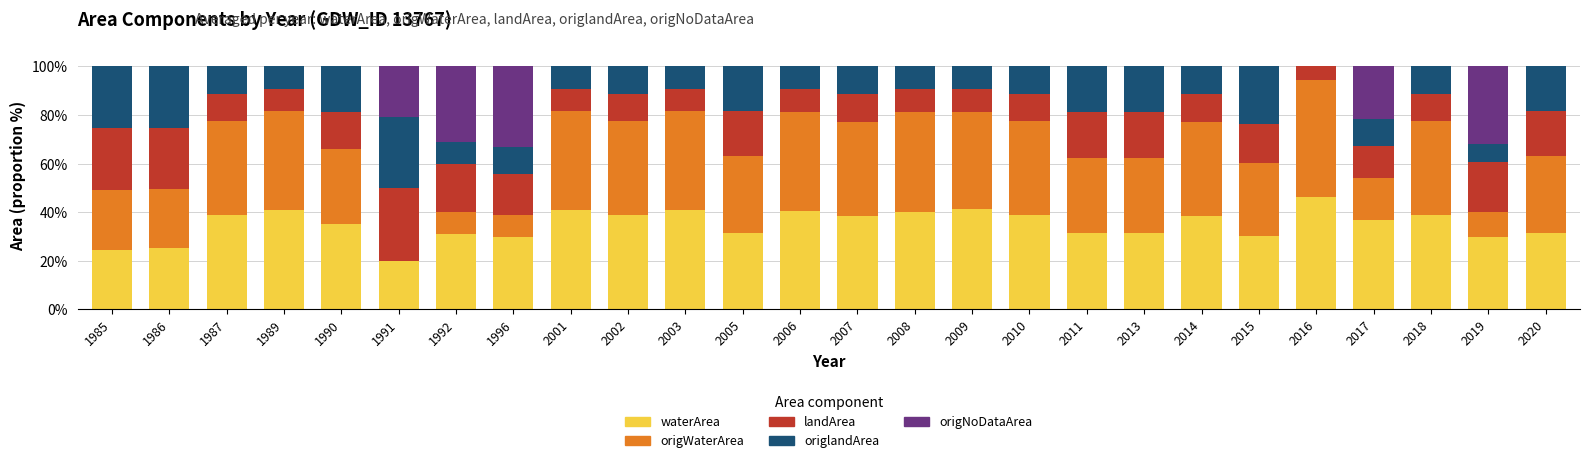

What is the total value across all series at 2018?

100.0